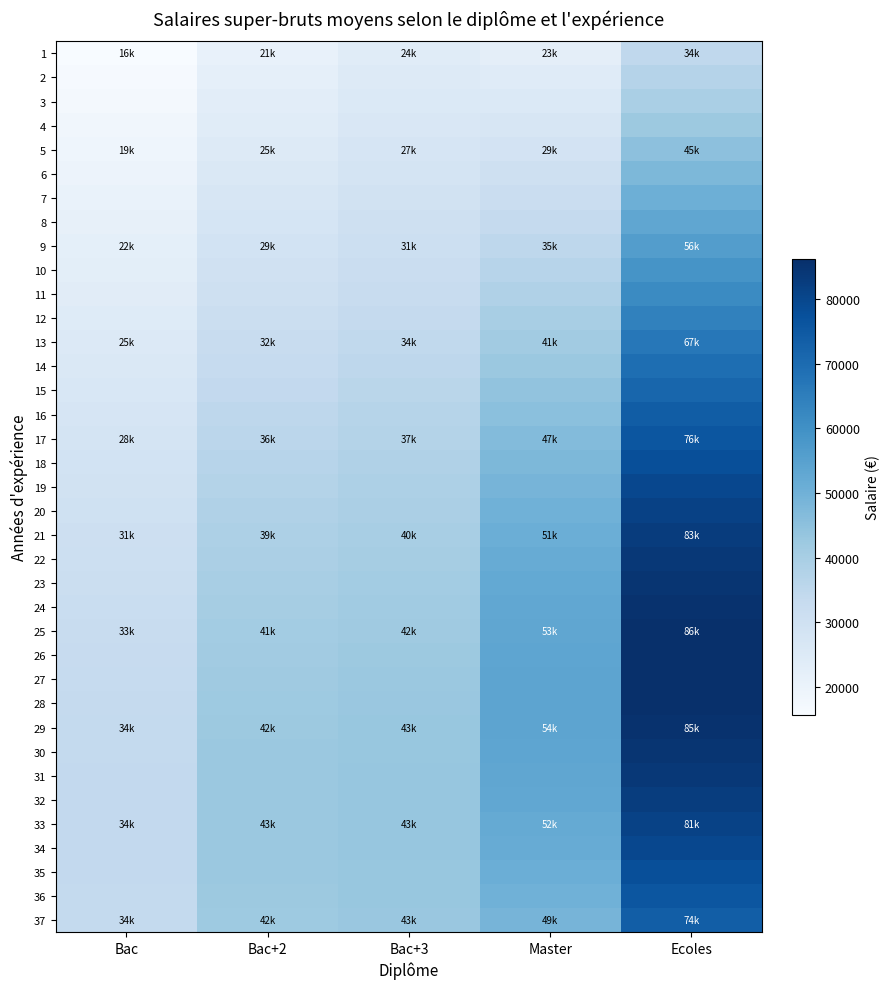

Which series has the largest total across all categories?

29